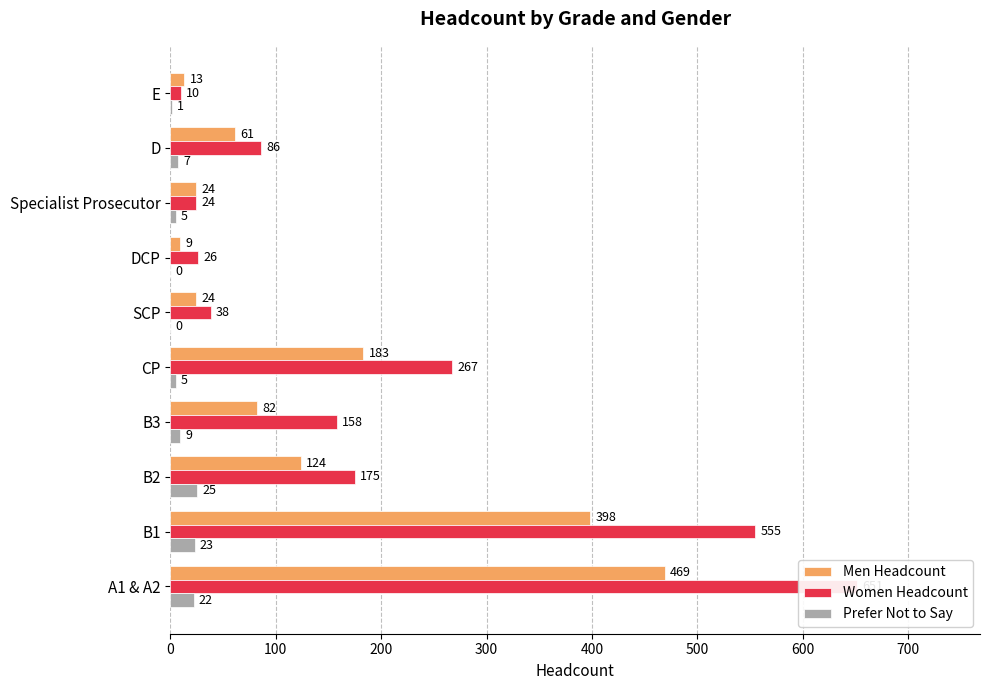

Reading left to right, transcribe all the data shown in this chart.

Men Headcount: 469	398	124	82	183	24	9	24	61	13
Women Headcount: 651	555	175	158	267	38	26	24	86	10
Prefer Not to Say: 22	23	25	9	5	0	0	5	7	1